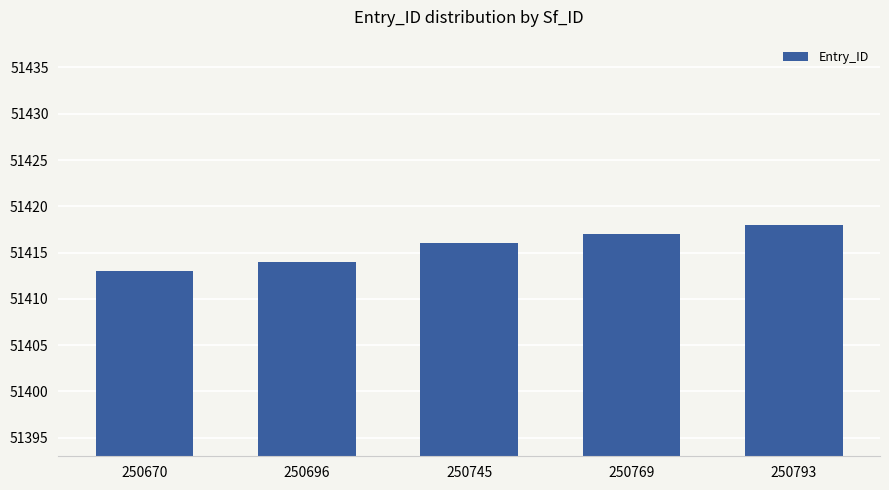

Reading left to right, list all the values displayed in this chart.

250670=51413	250696=51414	250745=51416	250769=51417	250793=51418